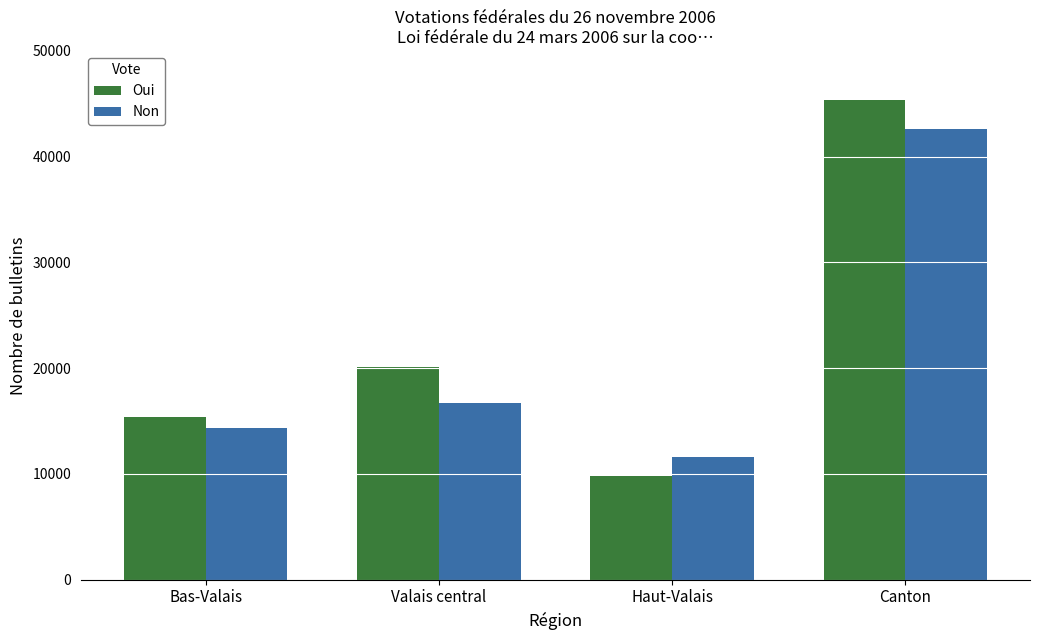

True or false: Non has a value of 20686 at Haut-Valais.

False